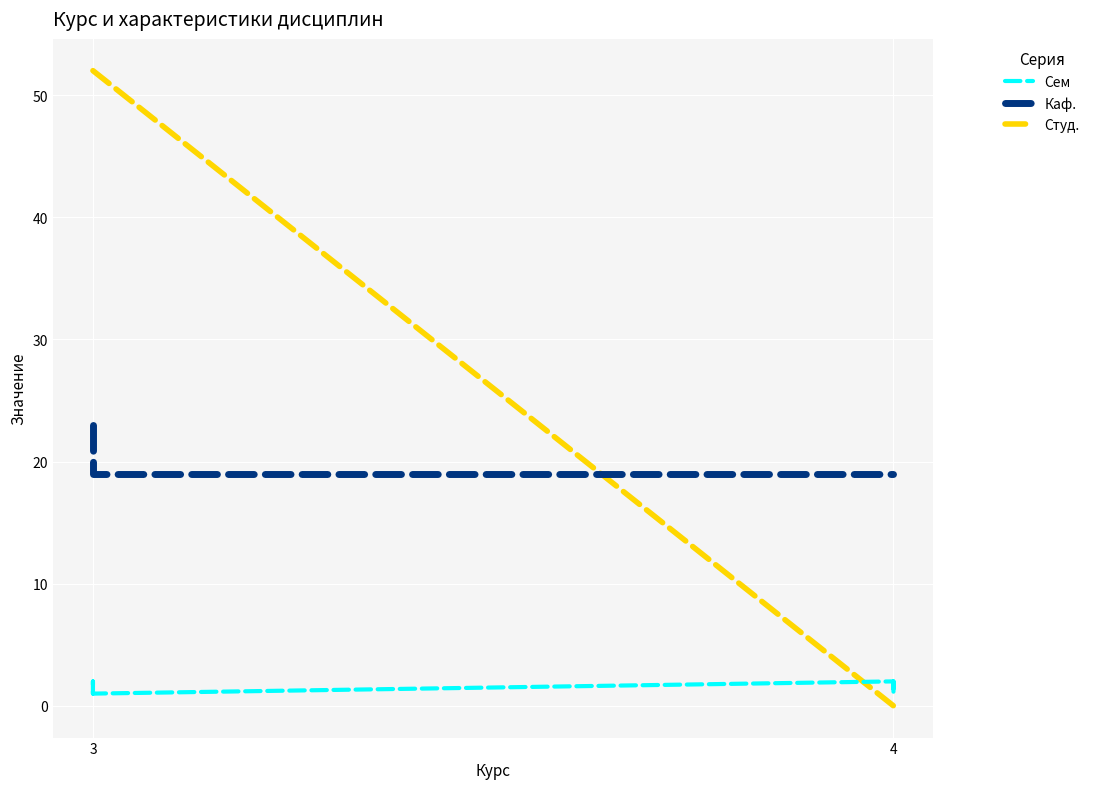

The value of Студ. at 4 is -21. True or false?

False